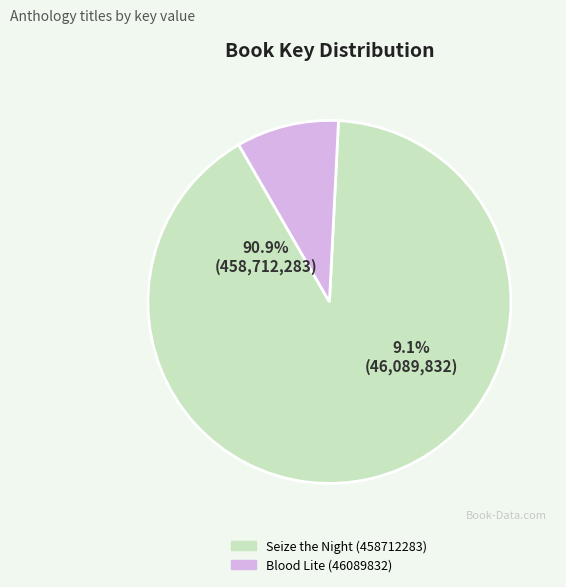

Between Seize the Night (458712283) and Blood Lite (46089832), which is larger?

Seize the Night (458712283)